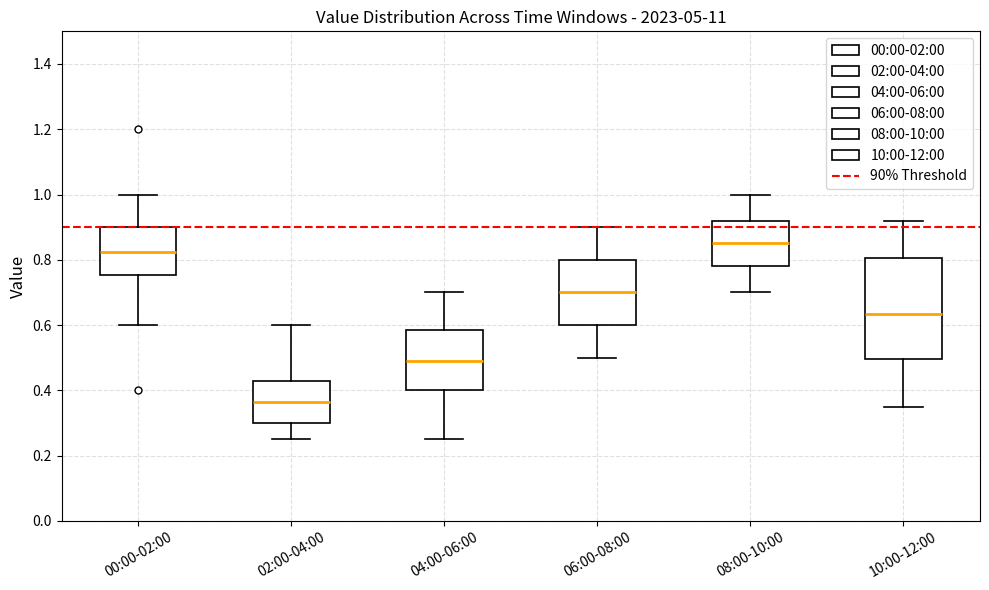

Reading left to right, transcribe this box plot: for each box, give where its median line is, the range the box spans, and where its two whiskers end, as read against the y-axis. The values are not printed on the chart, so give them approximately, as read against the axis.

00:00-02:00: median 0.82, box 0.76 to 0.90, whiskers 0.60 to 1.00
02:00-04:00: median 0.36, box 0.30 to 0.42, whiskers 0.26 to 0.60
04:00-06:00: median 0.50, box 0.40 to 0.58, whiskers 0.26 to 0.70
06:00-08:00: median 0.70, box 0.60 to 0.80, whiskers 0.50 to 0.90
08:00-10:00: median 0.86, box 0.78 to 0.92, whiskers 0.70 to 1.00
10:00-12:00: median 0.64, box 0.50 to 0.80, whiskers 0.36 to 0.92